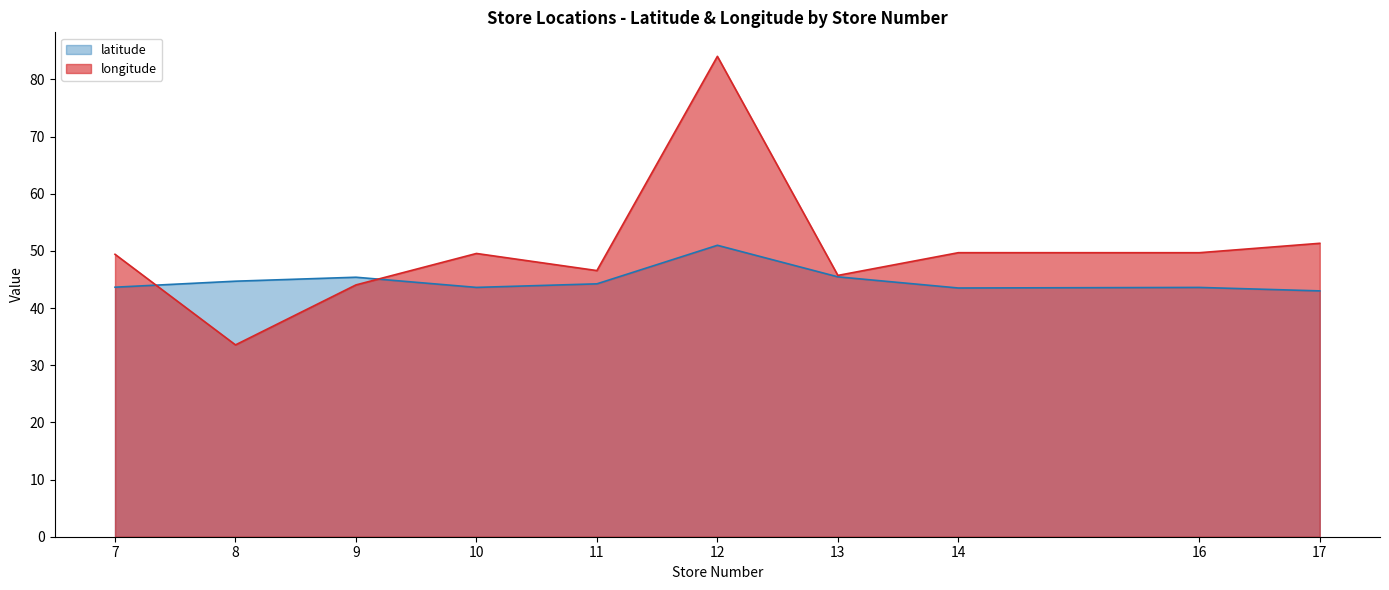

Is the value of longitude at 11 greater than the value of latitude at 16?

Yes